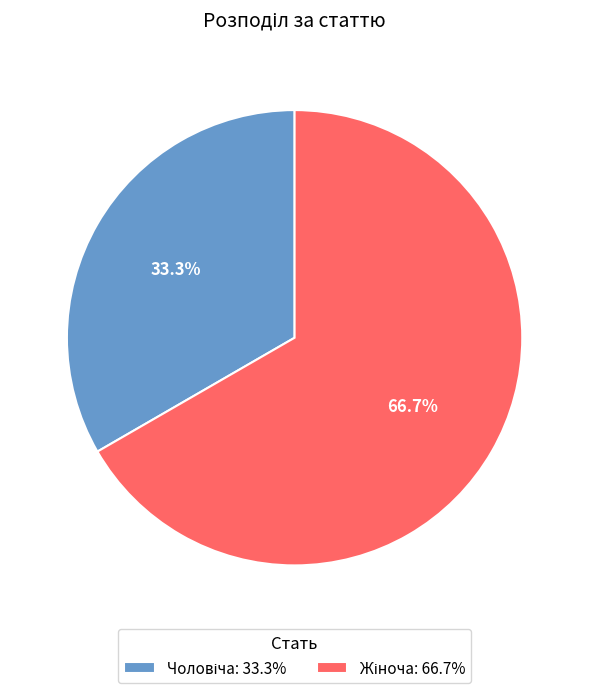

Is there a majority slice in this chart?

Yes